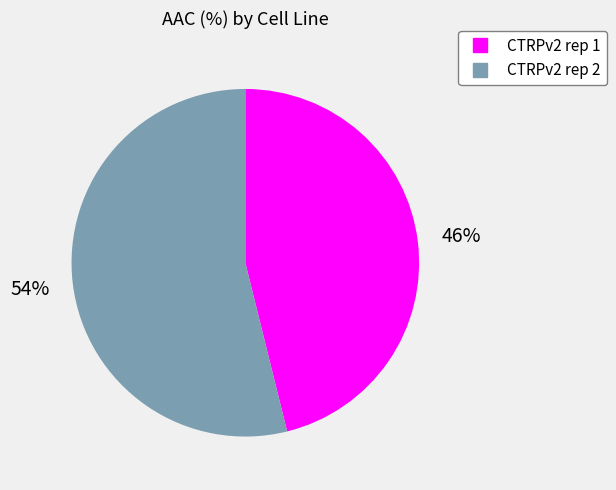

Count the number of slices in the pie.

2